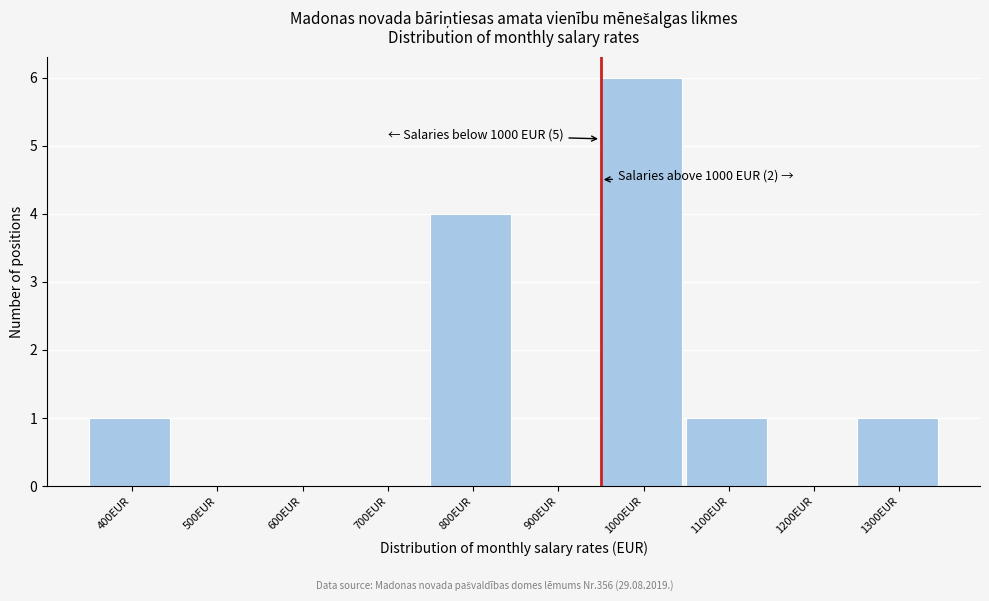

Reading left to right, transcribe all the data shown in this chart.

400EUR=1	500EUR=0	600EUR=0	700EUR=0	800EUR=4	900EUR=0	1000EUR=6	1100EUR=1	1200EUR=0	1300EUR=1